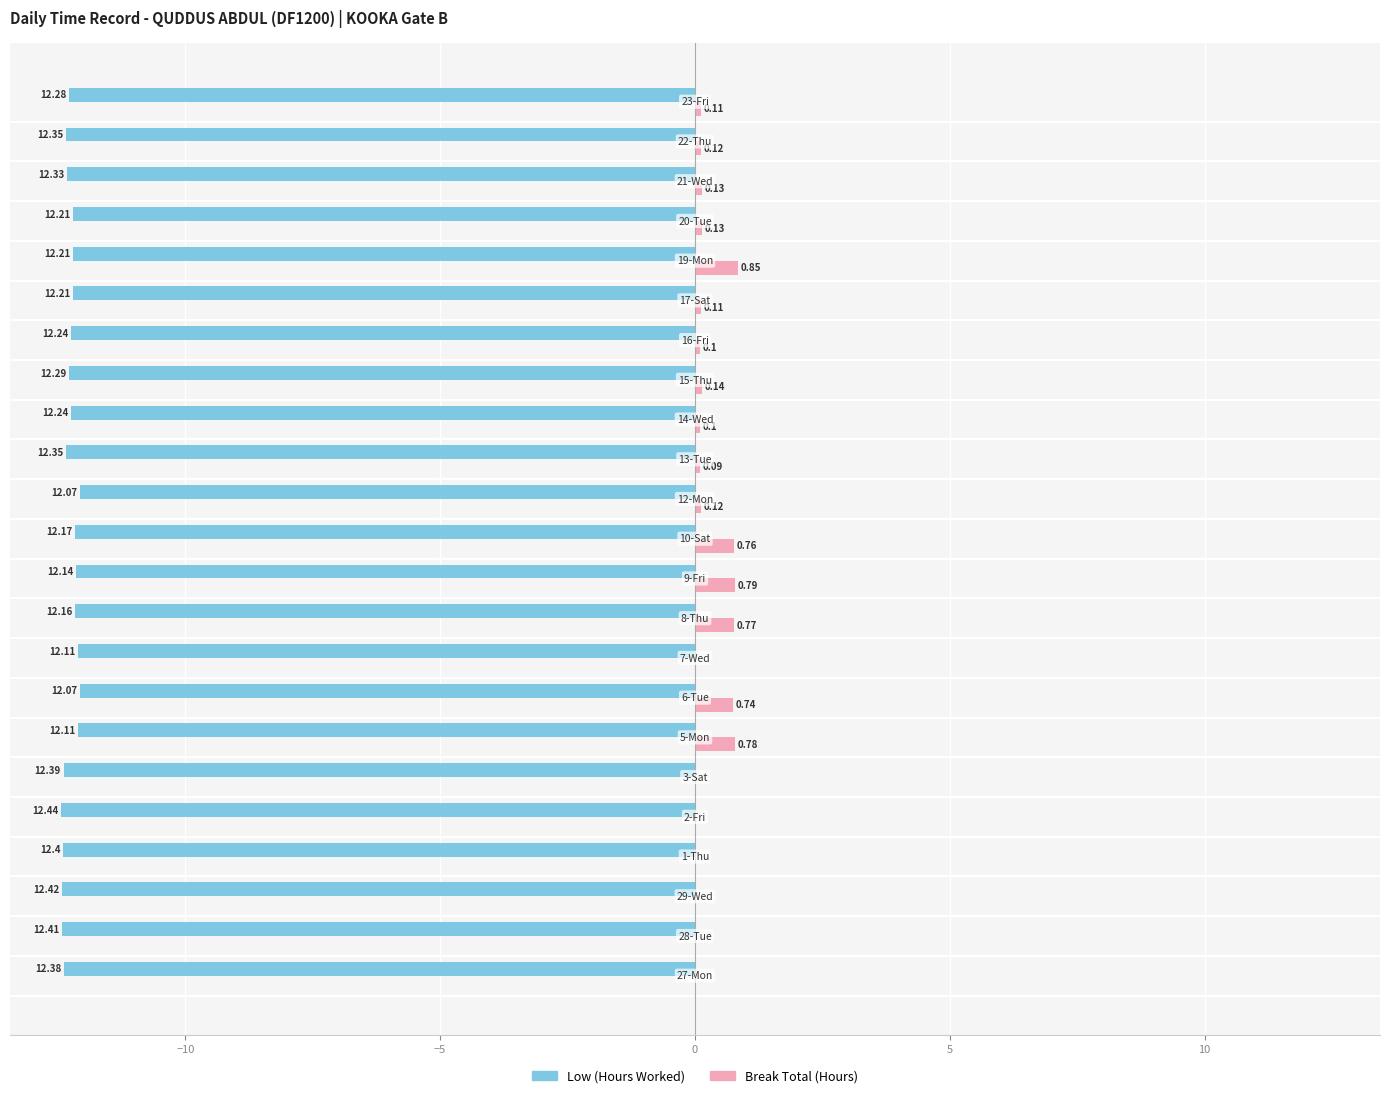

Reading left to right, transcribe all the data shown in this chart.

Low (Hours Worked): 12.4	12.4	12.4	12.4	12.4	12.4	12.1	12.1	12.1	12.2	12.1	12.2	12.1	12.3	12.2	12.3	12.2	12.2	12.2	12.2	12.3	12.3	12.3
Break Total (Hours): 0.0	0.0	0.0	0.0	0.0	0.0	0.8	0.7	0.0	0.8	0.8	0.8	0.1	0.1	0.1	0.1	0.1	0.1	0.8	0.1	0.1	0.1	0.1